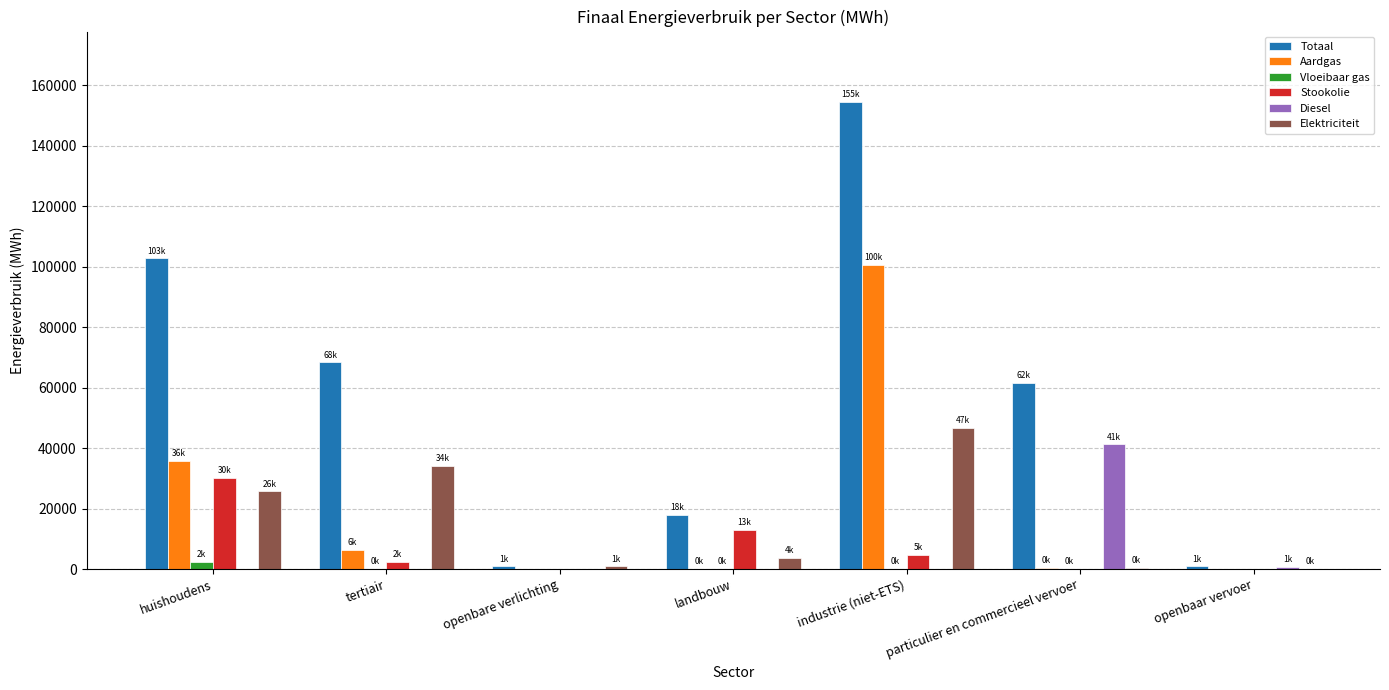

Which category has the highest value in the Elektriciteit series?

industrie (niet-ETS)